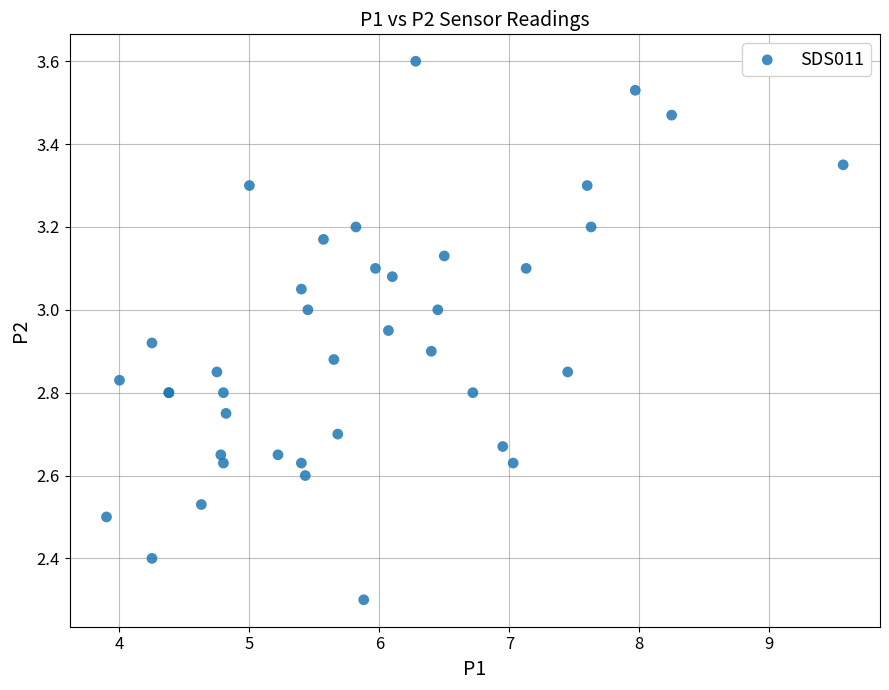

What Y value in the scatter plot is closest to 2?

2.3